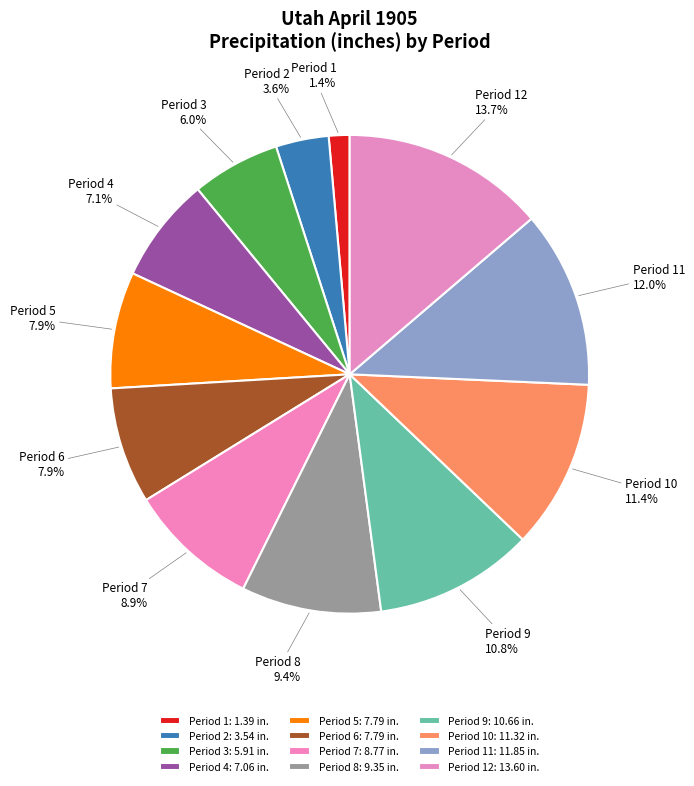

What is the smallest slice in the pie chart?

Period 1